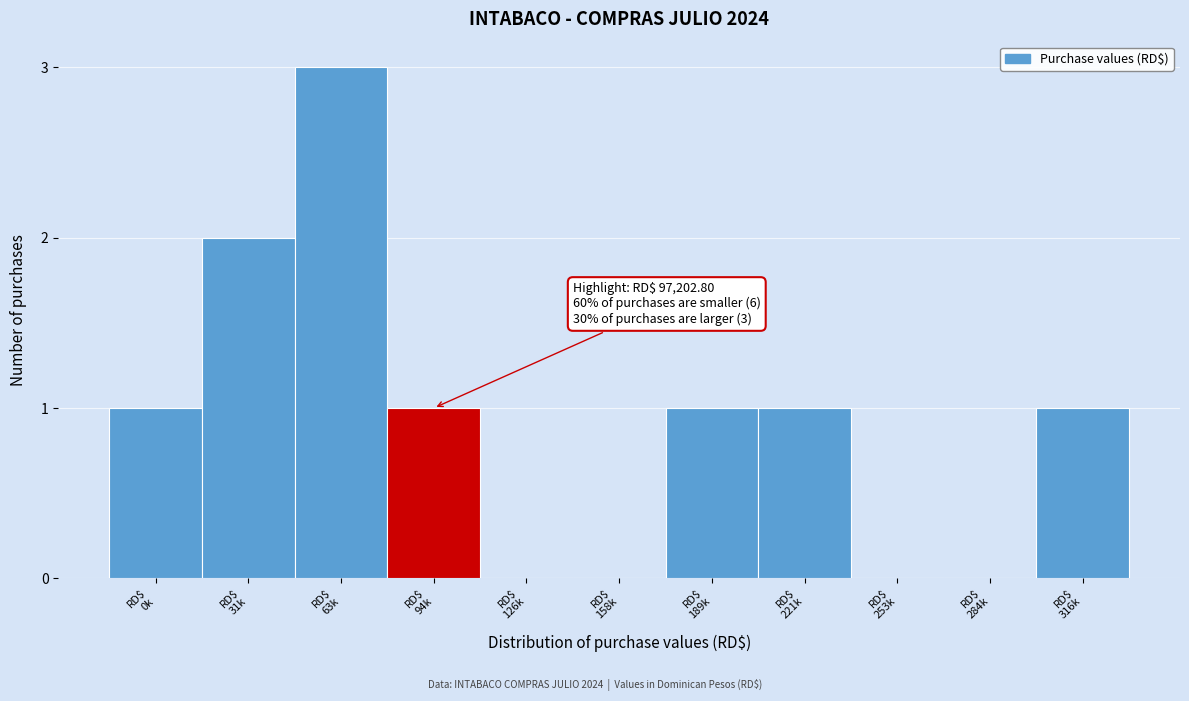

What is the sum of all values?

10